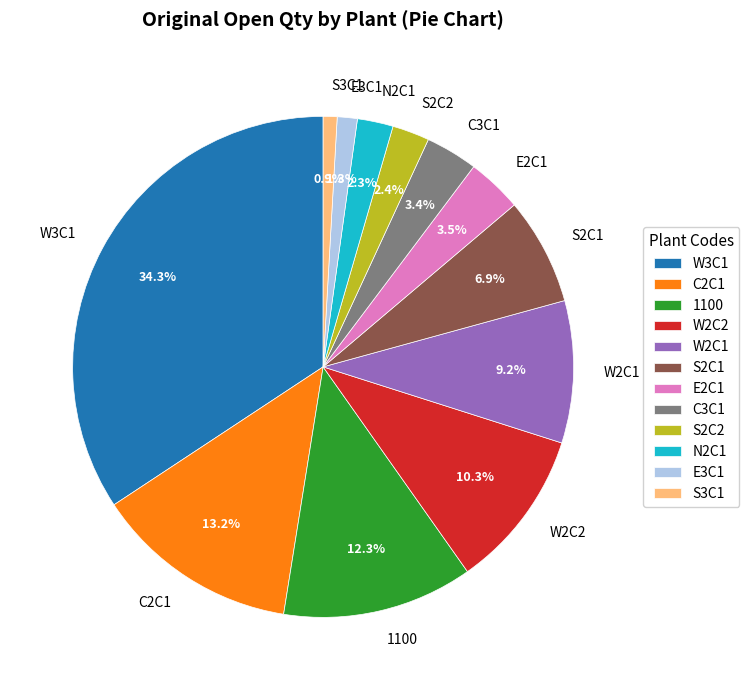

To the nearest percent, what is the difference between the largest and smallest slice percentages?

33%